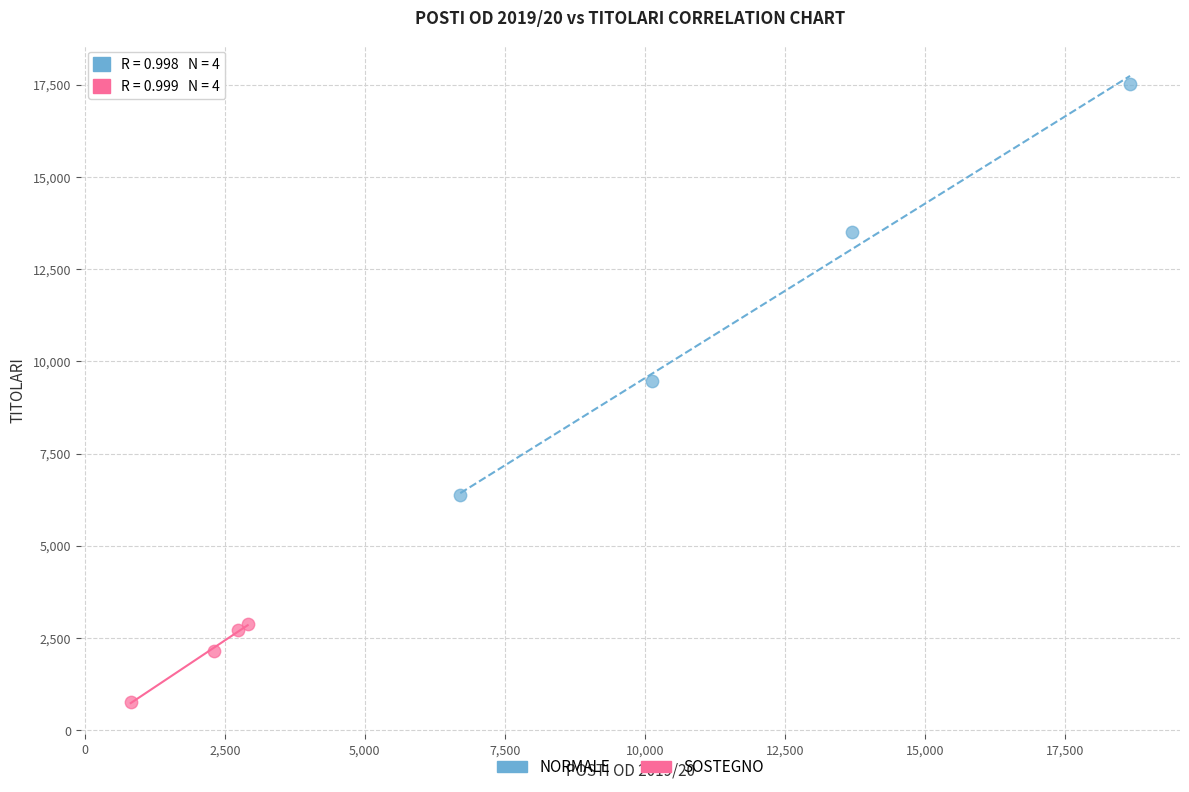

Which series reaches the minimum Y coordinate?

SOSTEGNO